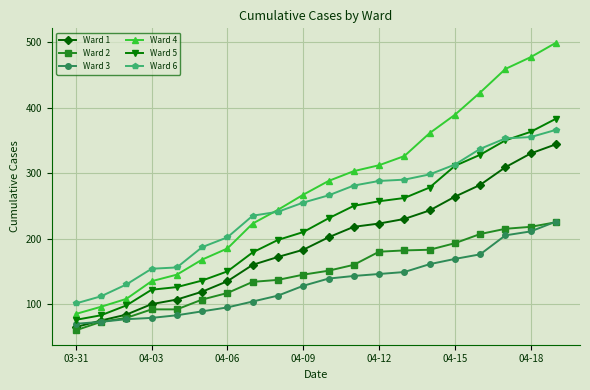

What is the highest value of the Ward 6 series?

366